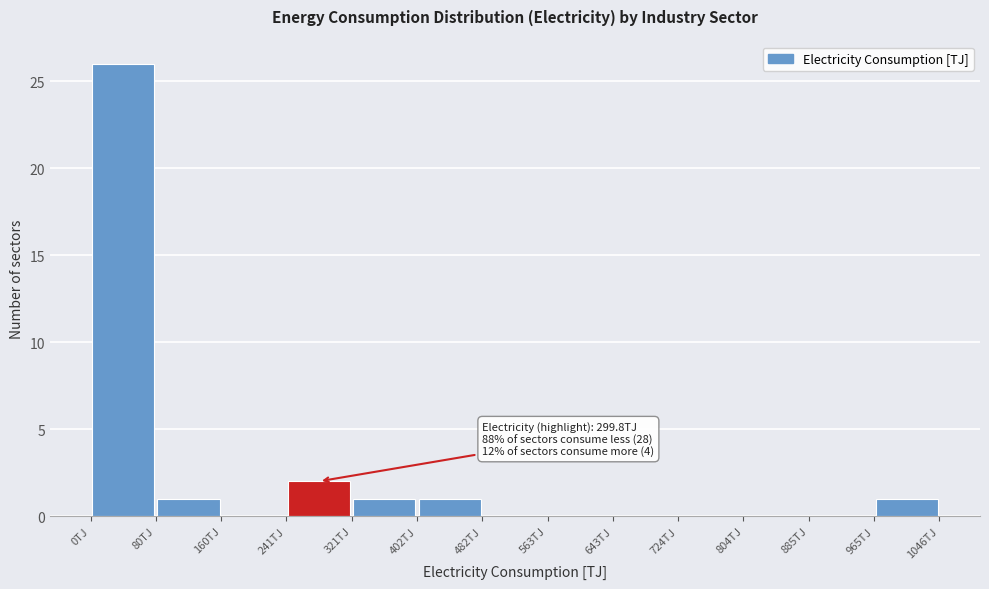

Over which range of the x-axis is the bar tallest?

0 to 80